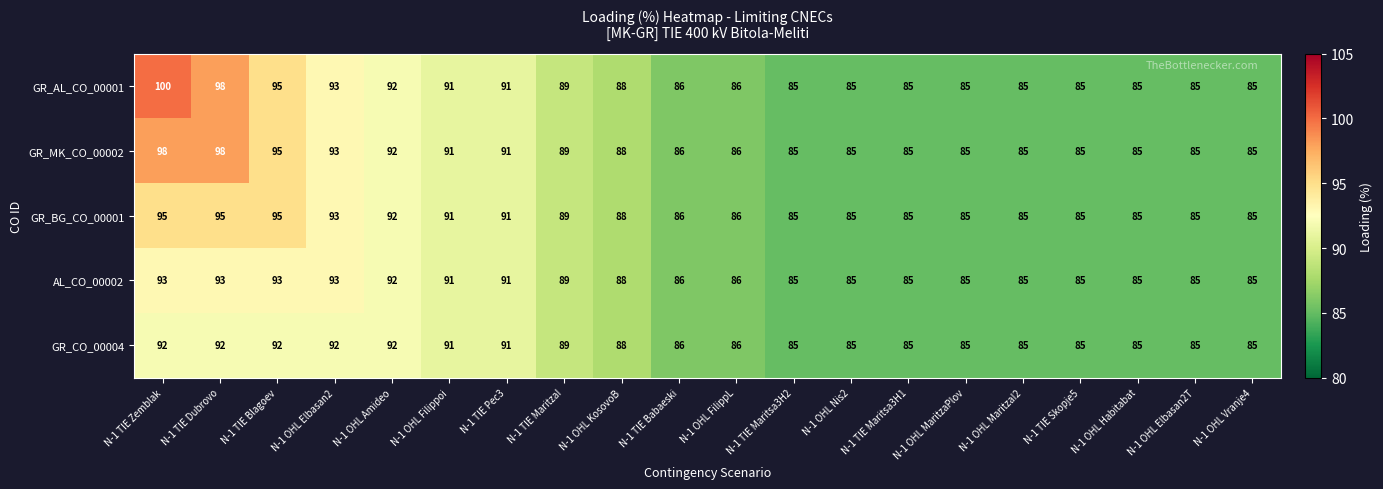

What is the spread (max minus min) of values at N-1 TIE Zemblak?

8